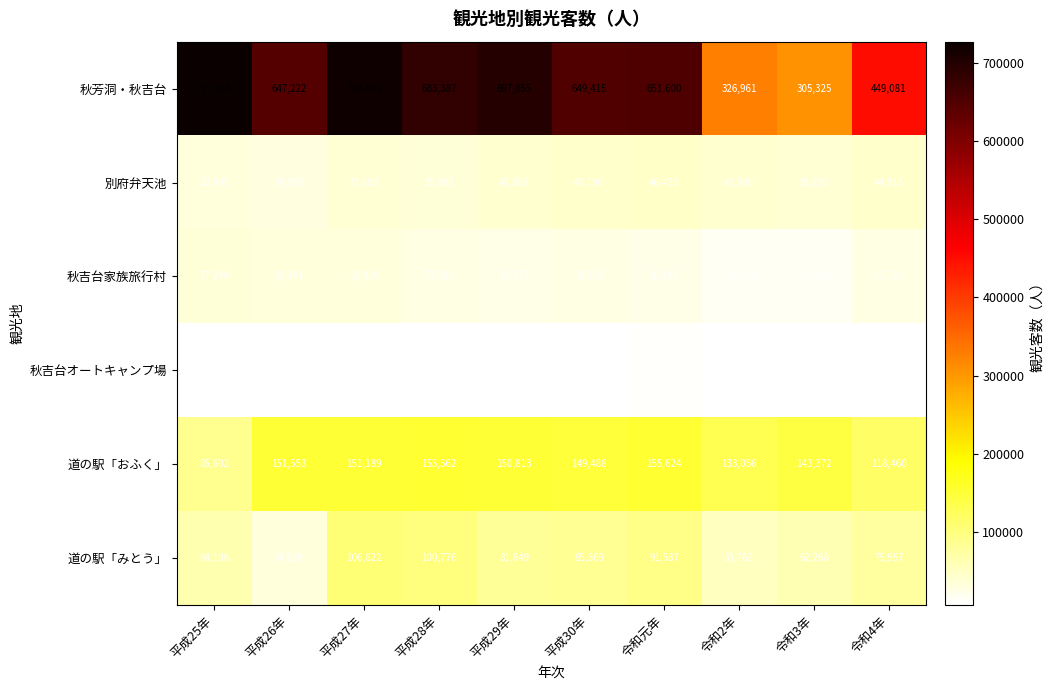

What is the greatest value displayed?

727018